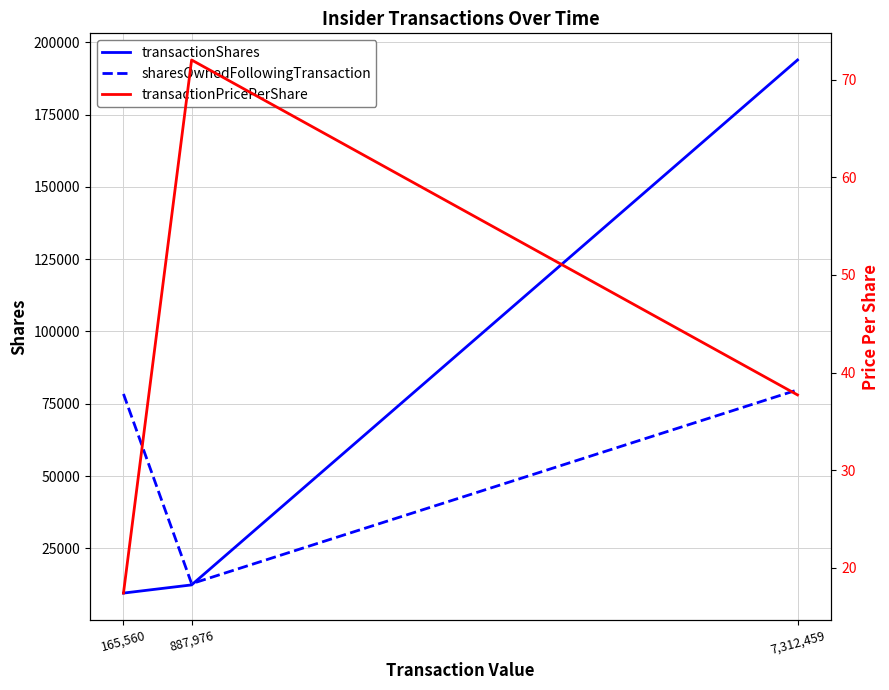

Reading left to right, list all the values displayed in this chart.

transactionShares: 9504.0	12333.0	193913.0
sharesOwnedFollowingTransaction: 78389.0	12751.0	79798.0
transactionPricePerShare: 17.4	72.0	37.7